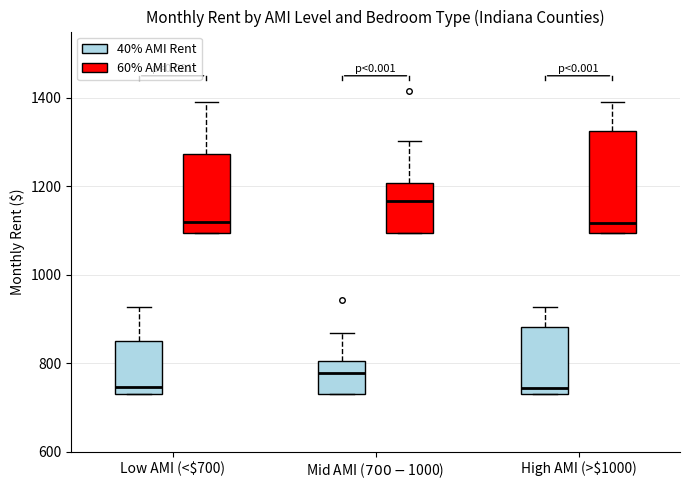

Comparing the boxes themselves (not the whiskers), which one is the tallest?

High AMI (>$1000) (60% AMI Rent)